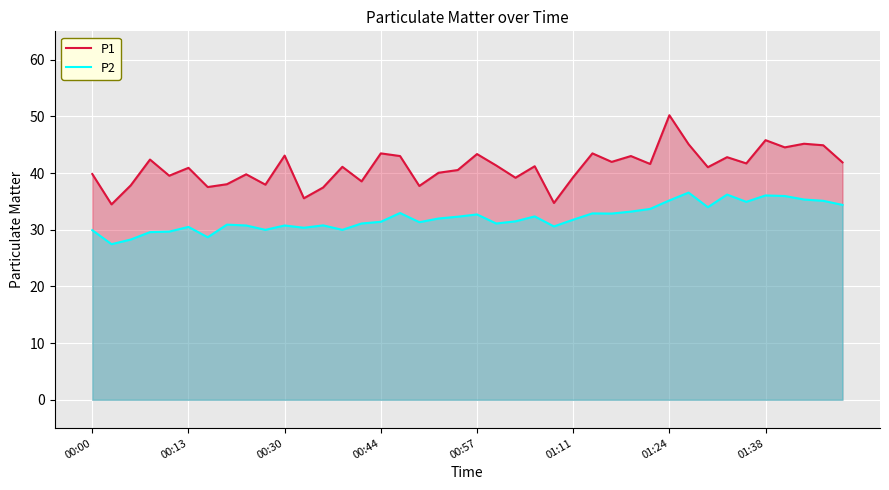

The P2 series shows 32.7 at 00:57. True or false?

True